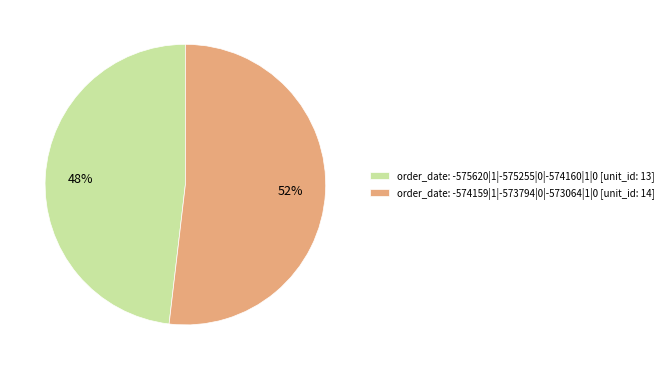

Count the number of slices in the pie.

2